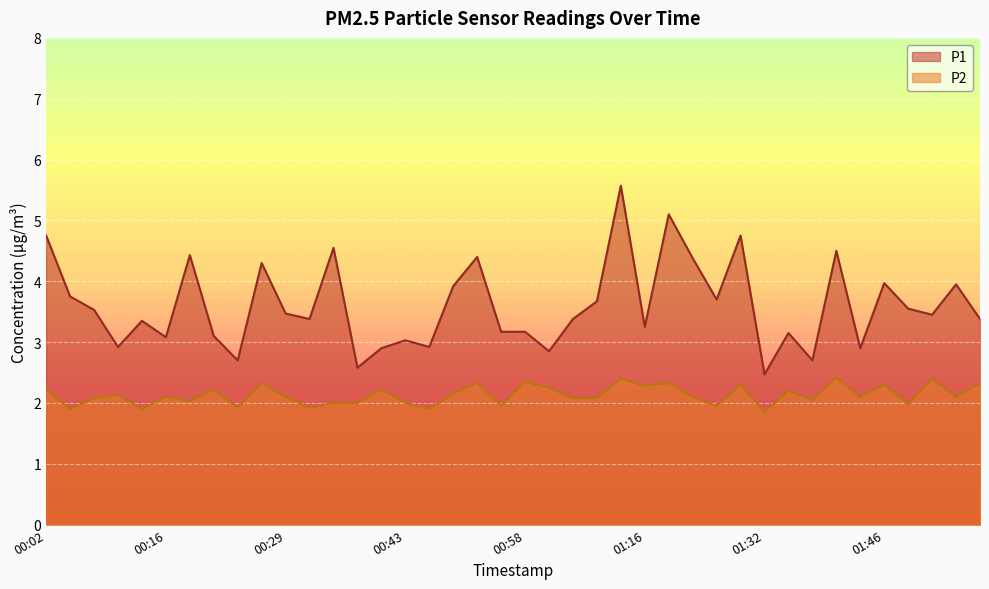

What is the label of the 35th point from the left?

01:44